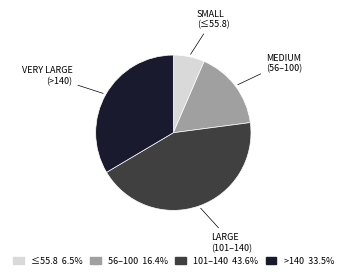

Is there a majority slice in this chart?

No